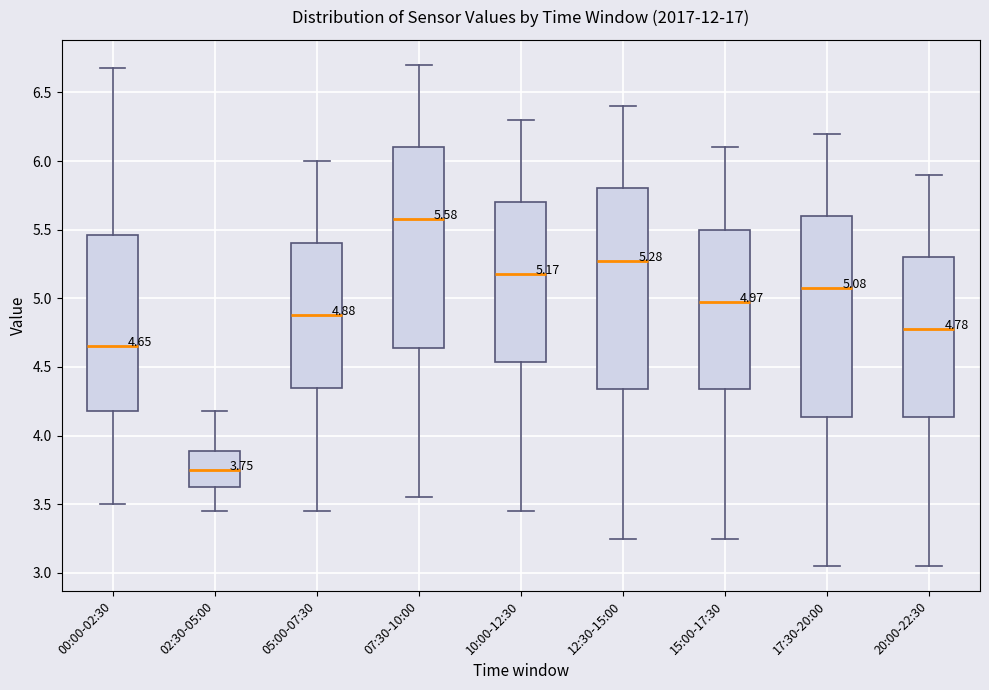

Which box has the highest median line?

07:30-10:00